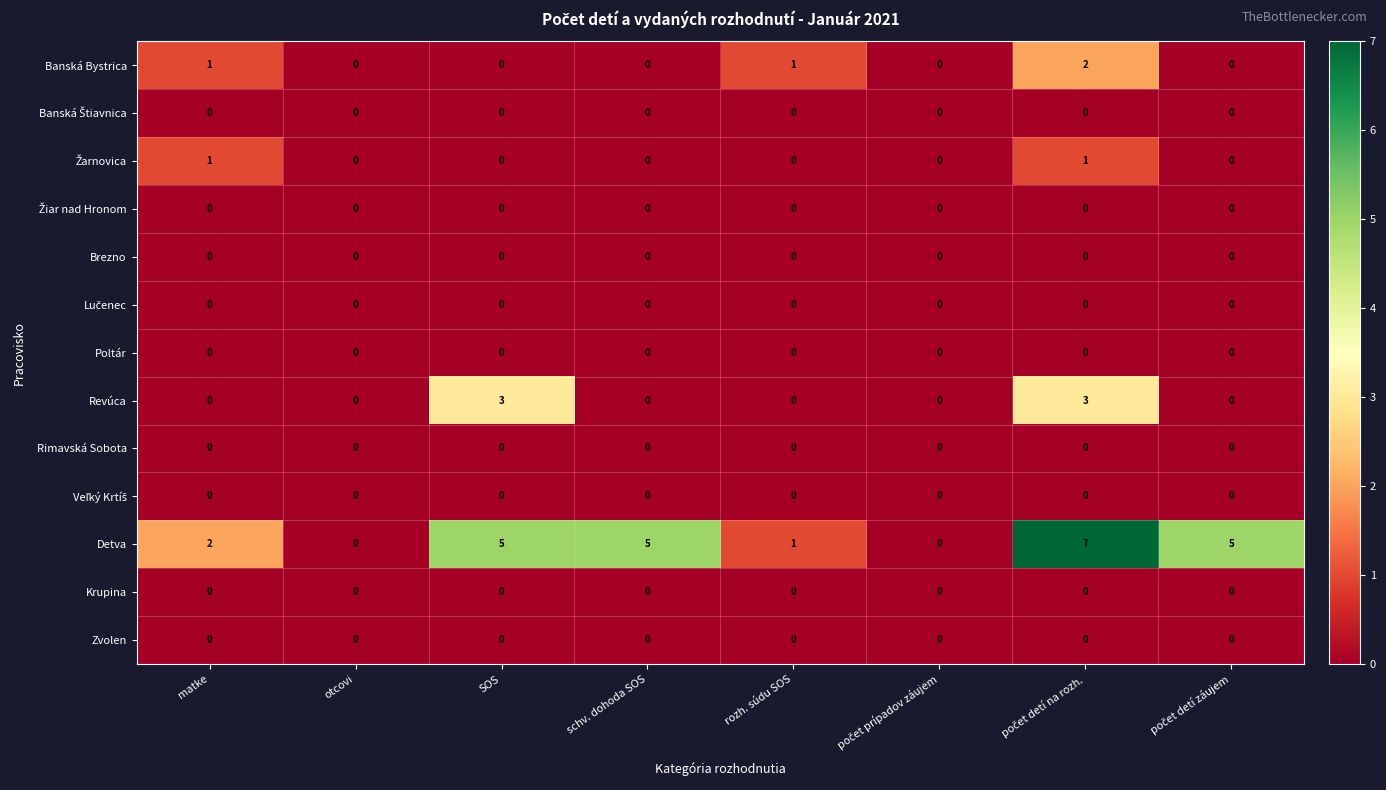

What is the difference between the highest and lowest values at SOS?

5